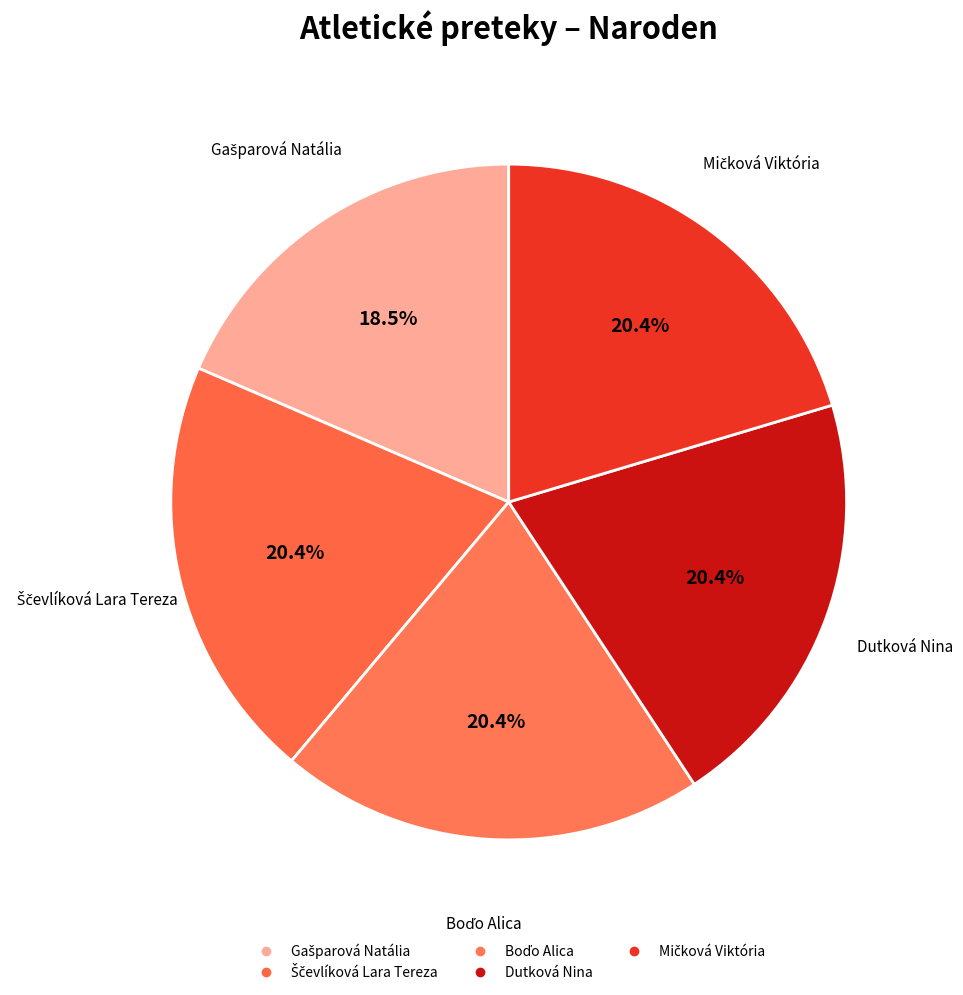

How many segments does this pie chart have?

5